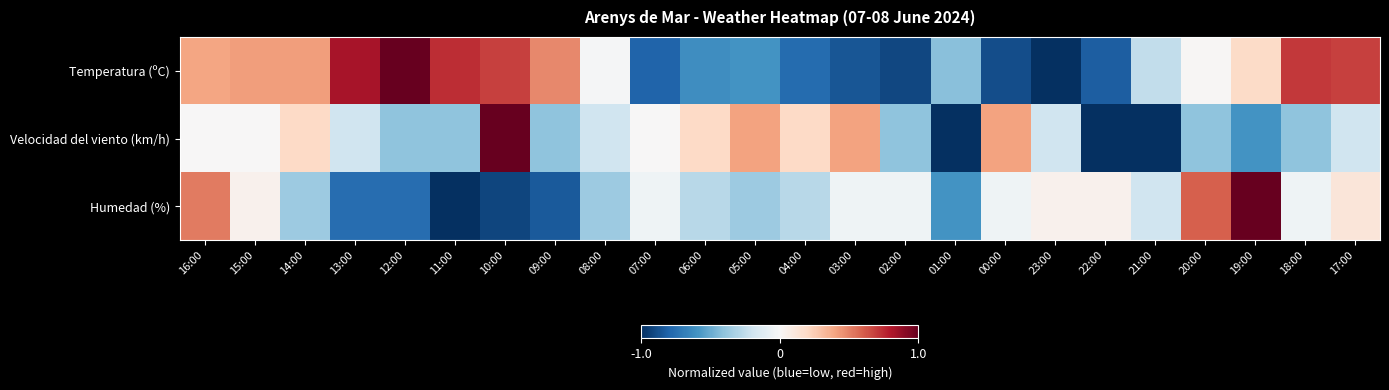

Reading right to left, list all the values displayed in this chart.

Temperatura (ºC): 17:00=0.7	18:00=0.7	19:00=0.2	20:00=0.0	21:00=-0.2	22:00=-0.8	23:00=-1.0	00:00=-0.9	01:00=-0.4	02:00=-0.9	03:00=-0.9	04:00=-0.8	05:00=-0.6	06:00=-0.6	07:00=-0.8	08:00=-0.0	09:00=0.5	10:00=0.7	11:00=0.7	12:00=1.0	13:00=0.8	14:00=0.4	15:00=0.4	16:00=0.4
Velocidad del viento (km/h): 17:00=-0.2	18:00=-0.4	19:00=-0.6	20:00=-0.4	21:00=-1.0	22:00=-1.0	23:00=-0.2	00:00=0.4	01:00=-1.0	02:00=-0.4	03:00=0.4	04:00=0.2	05:00=0.4	06:00=0.2	07:00=0.0	08:00=-0.2	09:00=-0.4	10:00=1.0	11:00=-0.4	12:00=-0.4	13:00=-0.2	14:00=0.2	15:00=0.0	16:00=0.0
Humedad (%): 17:00=0.1	18:00=-0.0	19:00=1.0	20:00=0.6	21:00=-0.2	22:00=0.0	23:00=0.0	00:00=-0.0	01:00=-0.6	02:00=-0.0	03:00=-0.0	04:00=-0.3	05:00=-0.4	06:00=-0.3	07:00=-0.0	08:00=-0.4	09:00=-0.8	10:00=-0.9	11:00=-1.0	12:00=-0.8	13:00=-0.8	14:00=-0.4	15:00=0.0	16:00=0.5